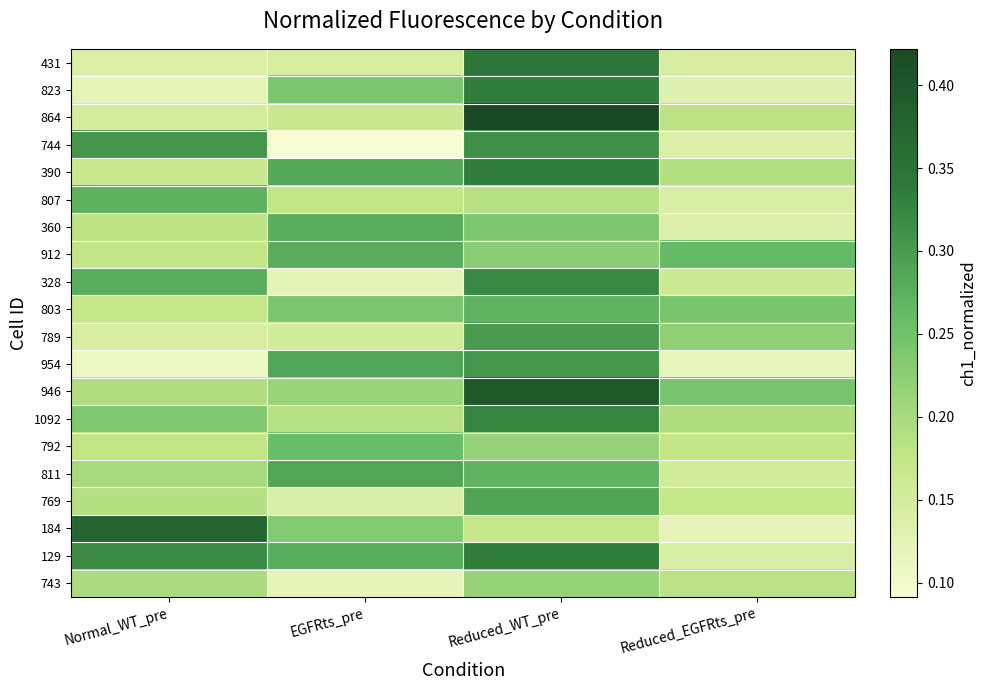

Reading right to left, transcribe all the data shown in this chart.

431: Reduced_EGFRts_pre=0.1	Reduced_WT_pre=0.3	EGFRts_pre=0.1	Normal_WT_pre=0.1
823: Reduced_EGFRts_pre=0.1	Reduced_WT_pre=0.3	EGFRts_pre=0.2	Normal_WT_pre=0.1
864: Reduced_EGFRts_pre=0.2	Reduced_WT_pre=0.4	EGFRts_pre=0.2	Normal_WT_pre=0.2
744: Reduced_EGFRts_pre=0.1	Reduced_WT_pre=0.3	EGFRts_pre=0.1	Normal_WT_pre=0.3
390: Reduced_EGFRts_pre=0.2	Reduced_WT_pre=0.3	EGFRts_pre=0.3	Normal_WT_pre=0.2
807: Reduced_EGFRts_pre=0.1	Reduced_WT_pre=0.2	EGFRts_pre=0.2	Normal_WT_pre=0.3
360: Reduced_EGFRts_pre=0.1	Reduced_WT_pre=0.2	EGFRts_pre=0.3	Normal_WT_pre=0.2
912: Reduced_EGFRts_pre=0.3	Reduced_WT_pre=0.2	EGFRts_pre=0.3	Normal_WT_pre=0.2
328: Reduced_EGFRts_pre=0.2	Reduced_WT_pre=0.3	EGFRts_pre=0.1	Normal_WT_pre=0.3
803: Reduced_EGFRts_pre=0.2	Reduced_WT_pre=0.3	EGFRts_pre=0.2	Normal_WT_pre=0.2
789: Reduced_EGFRts_pre=0.2	Reduced_WT_pre=0.3	EGFRts_pre=0.2	Normal_WT_pre=0.1
954: Reduced_EGFRts_pre=0.1	Reduced_WT_pre=0.3	EGFRts_pre=0.3	Normal_WT_pre=0.1
946: Reduced_EGFRts_pre=0.2	Reduced_WT_pre=0.4	EGFRts_pre=0.2	Normal_WT_pre=0.2
1092: Reduced_EGFRts_pre=0.2	Reduced_WT_pre=0.3	EGFRts_pre=0.2	Normal_WT_pre=0.2
792: Reduced_EGFRts_pre=0.2	Reduced_WT_pre=0.2	EGFRts_pre=0.3	Normal_WT_pre=0.2
811: Reduced_EGFRts_pre=0.2	Reduced_WT_pre=0.3	EGFRts_pre=0.3	Normal_WT_pre=0.2
769: Reduced_EGFRts_pre=0.2	Reduced_WT_pre=0.3	EGFRts_pre=0.1	Normal_WT_pre=0.2
184: Reduced_EGFRts_pre=0.1	Reduced_WT_pre=0.2	EGFRts_pre=0.2	Normal_WT_pre=0.4
129: Reduced_EGFRts_pre=0.1	Reduced_WT_pre=0.3	EGFRts_pre=0.3	Normal_WT_pre=0.3
743: Reduced_EGFRts_pre=0.2	Reduced_WT_pre=0.2	EGFRts_pre=0.1	Normal_WT_pre=0.2